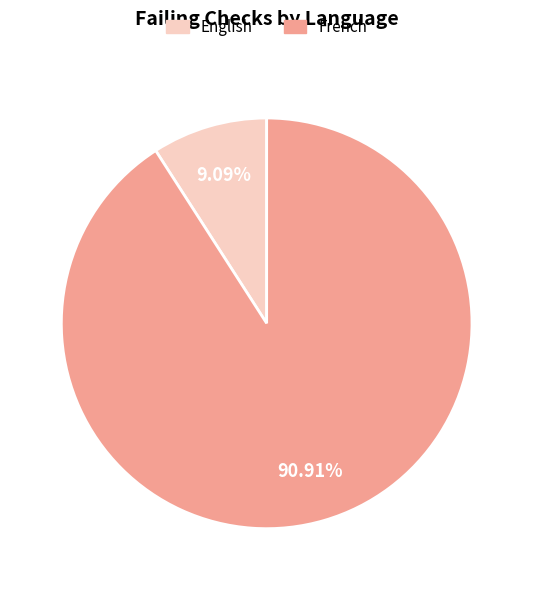

What is the total percentage of French and English?

100.0%